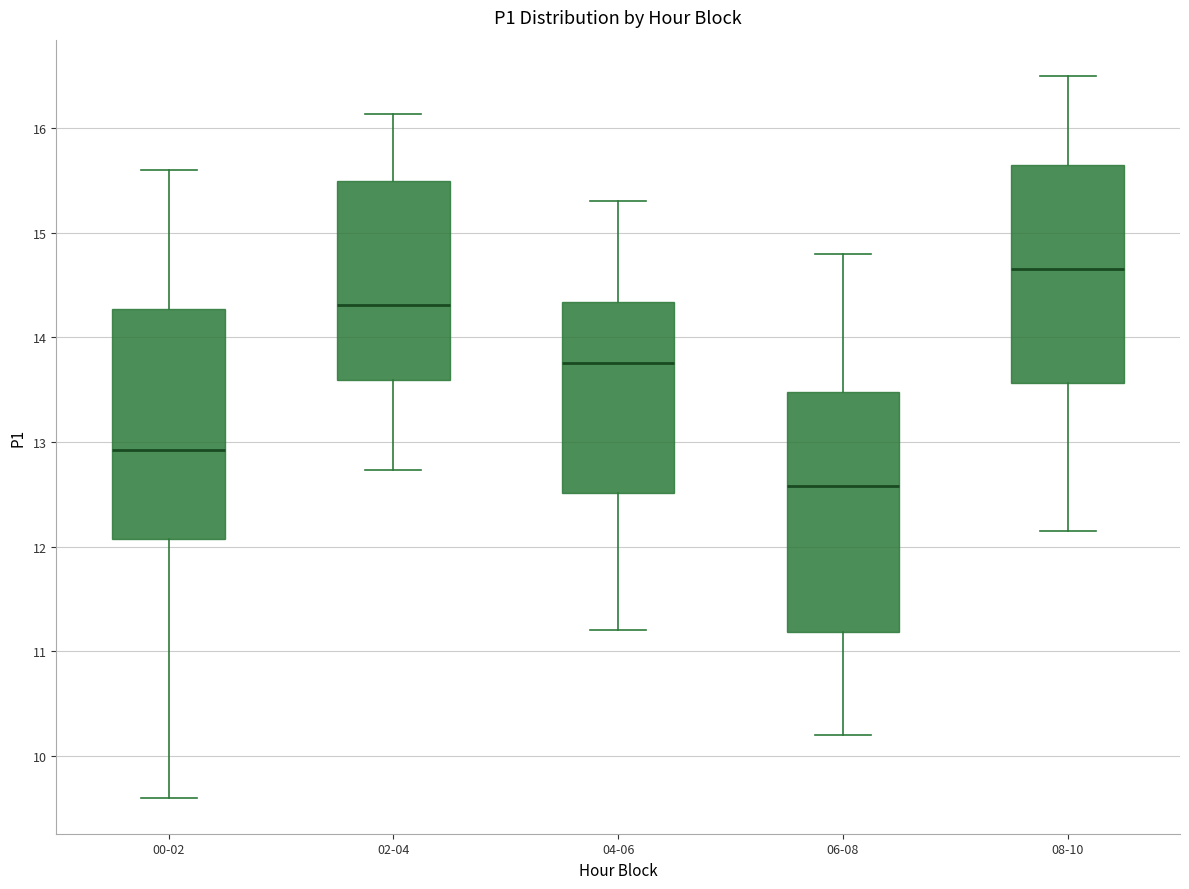

Which box has the lowest median line?

06-08